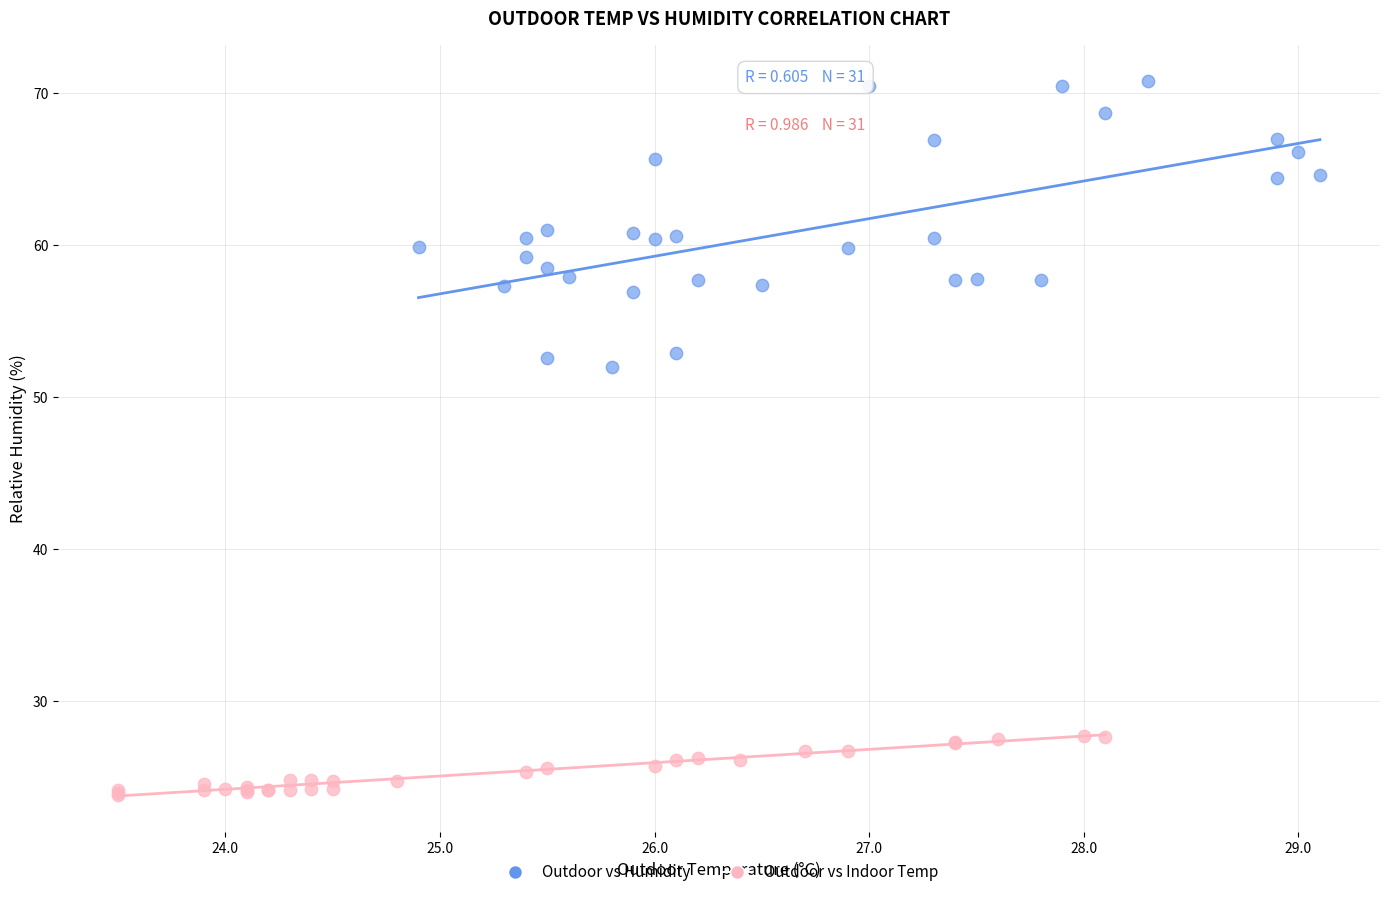

Which series has the widest spread of Y values?

Outdoor vs Humidity